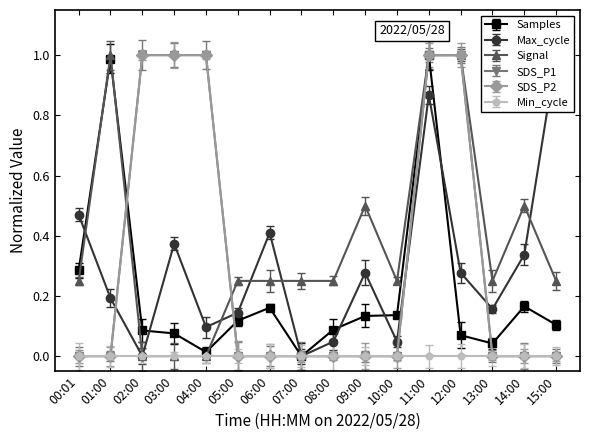

Where do Signal and SDS_P2 first cross each other?

01:00 and 02:00